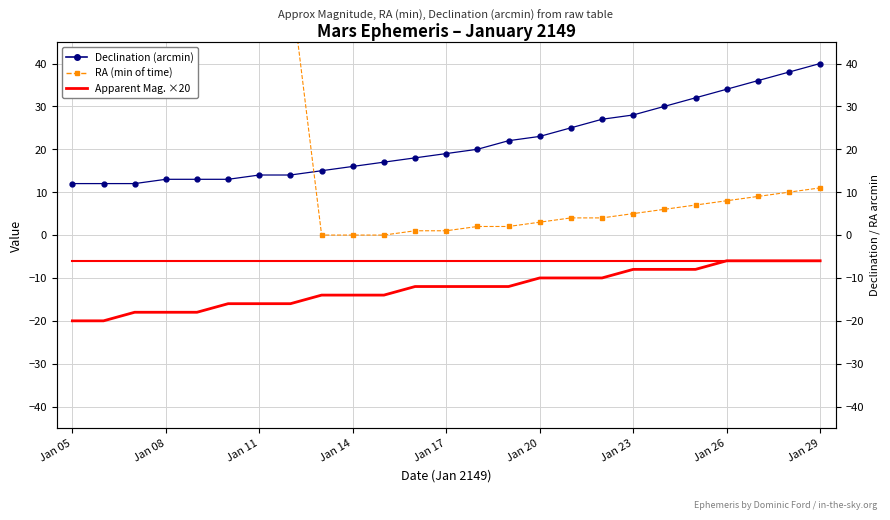

What is the difference between the second highest and minimum values in the RA (min of time) series?

59